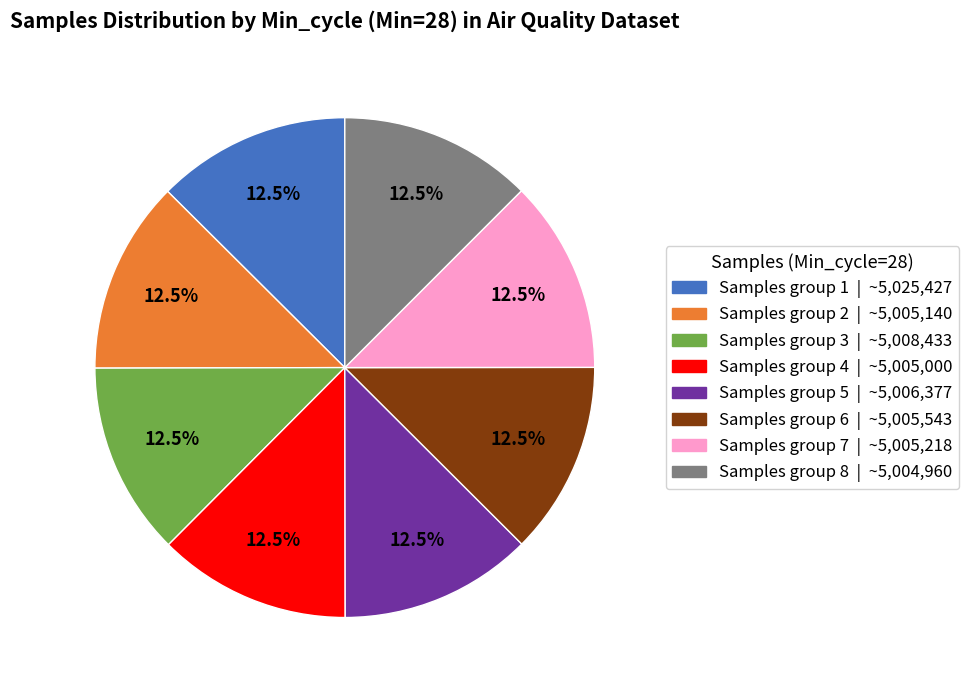

Is Samples group 7 | ~5,005,218 the majority of the pie?

No